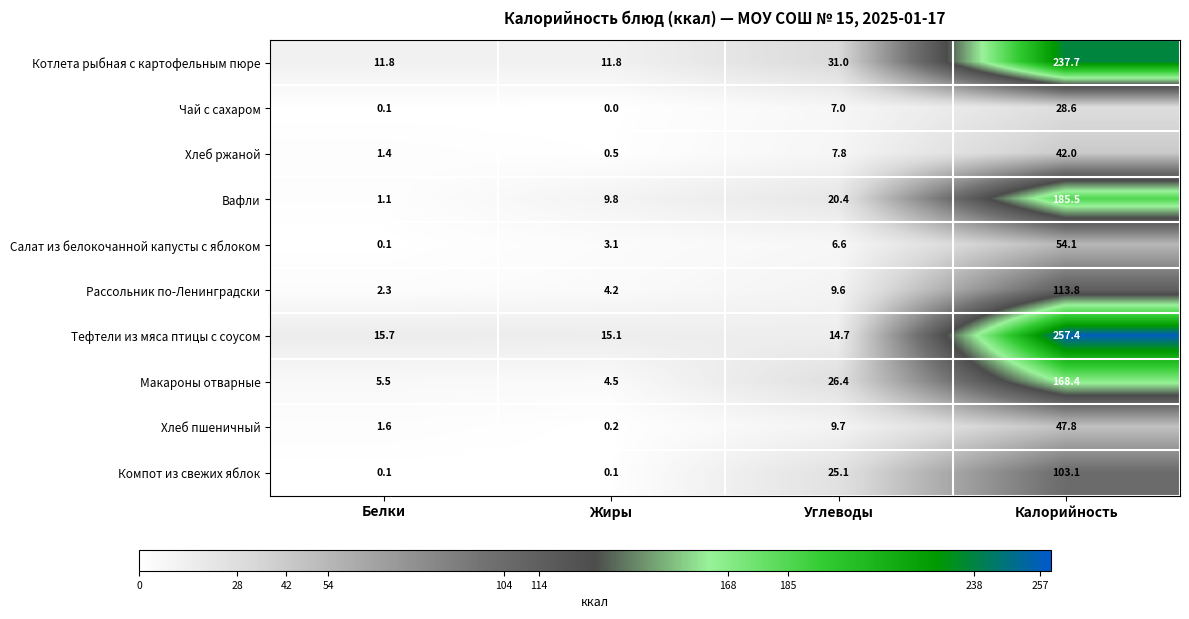

At which category is the sum across all series the highest?

Калорийность